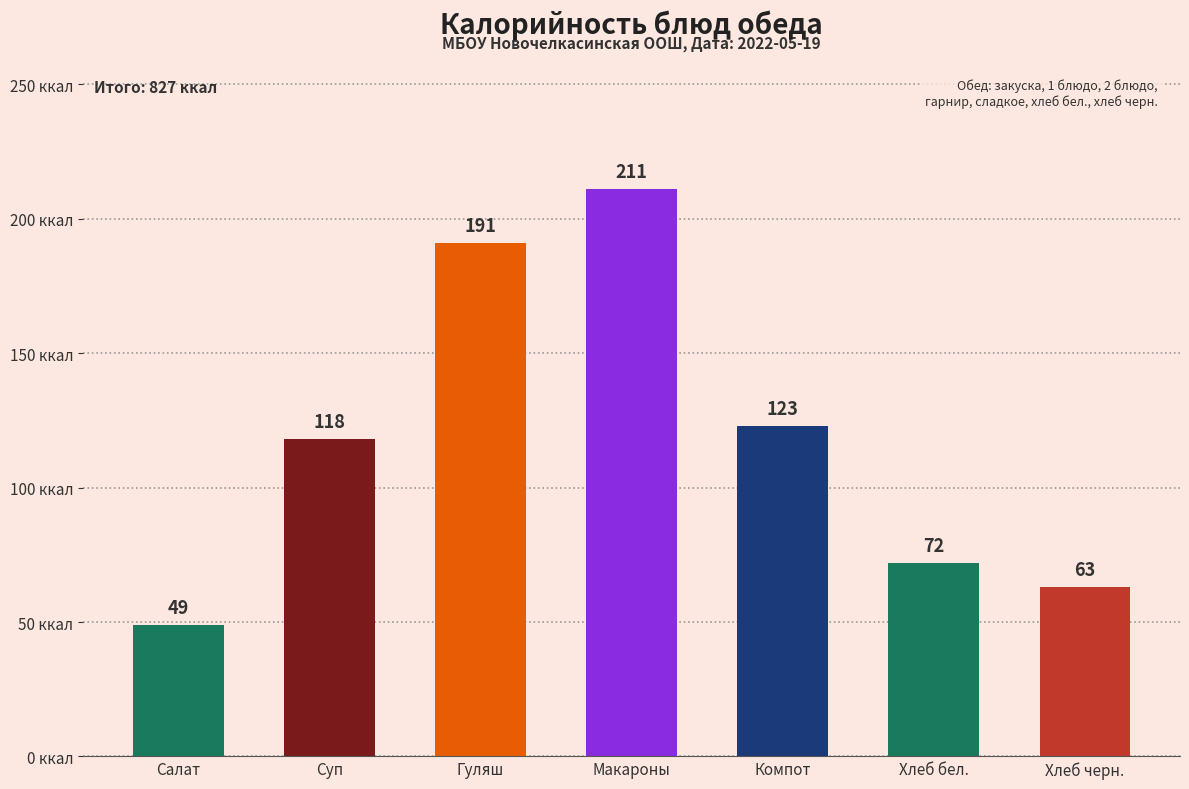

Reading left to right, what are all the values shown in this chart?

Салат=49	Суп=118	Гуляш=191	Макароны=211	Компот=123	Хлеб бел.=72	Хлеб черн.=63